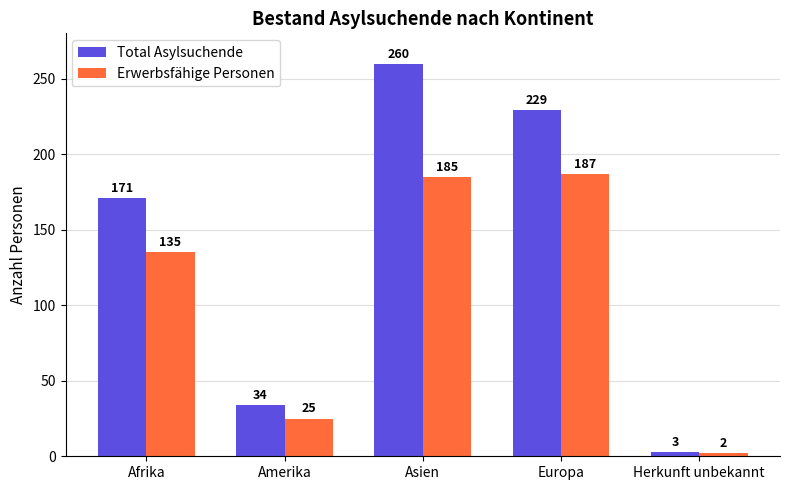

Is the value of Total Asylsuchende at Afrika greater than the value of Erwerbsfähige Personen at Amerika?

Yes